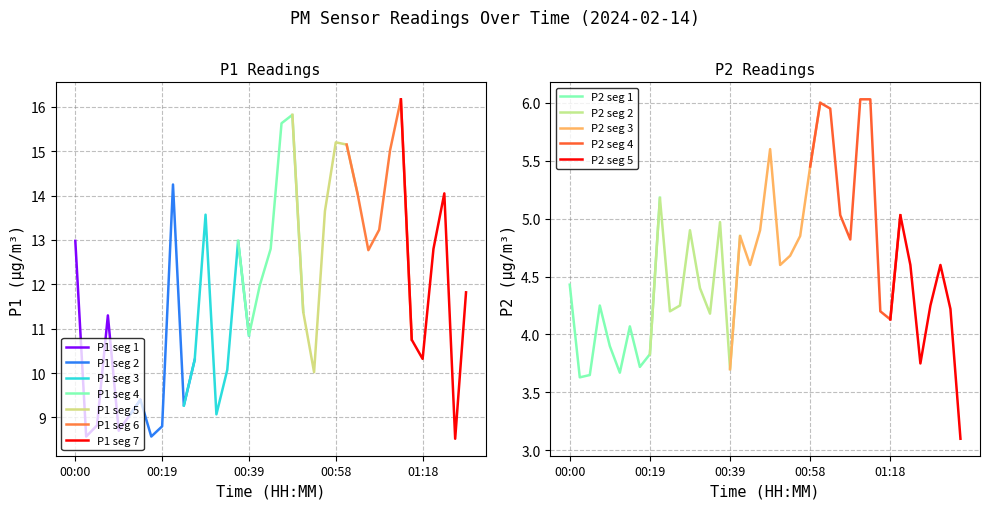

Is it true that P1 equals 9.1 at 00:12?

True